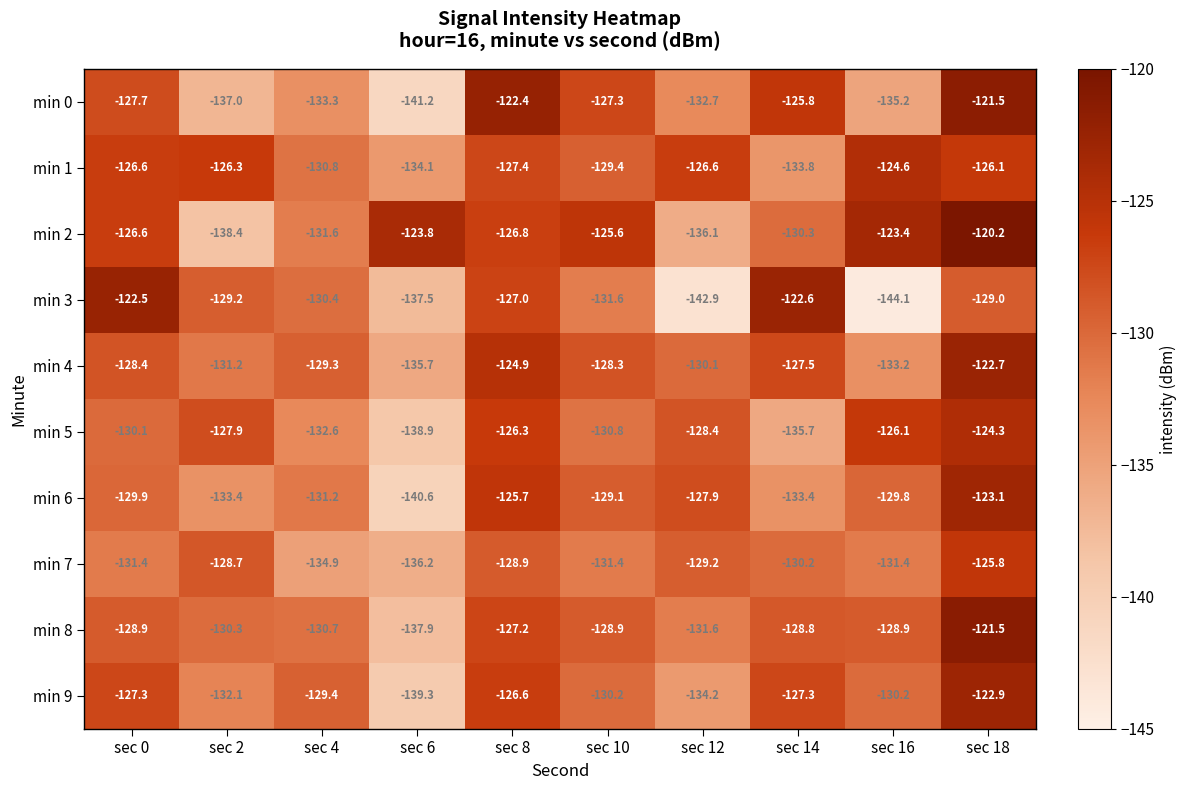

Rank the categories by min 0 value from lowest to highest.

sec 6, sec 2, sec 16, sec 4, sec 12, sec 0, sec 10, sec 14, sec 8, sec 18